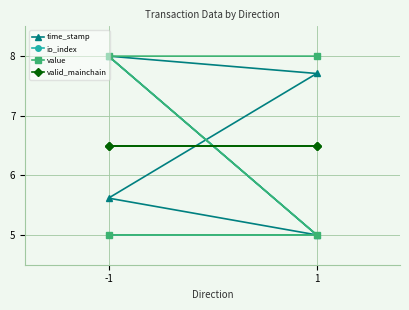

Which series has the widest spread of values?

time_stamp